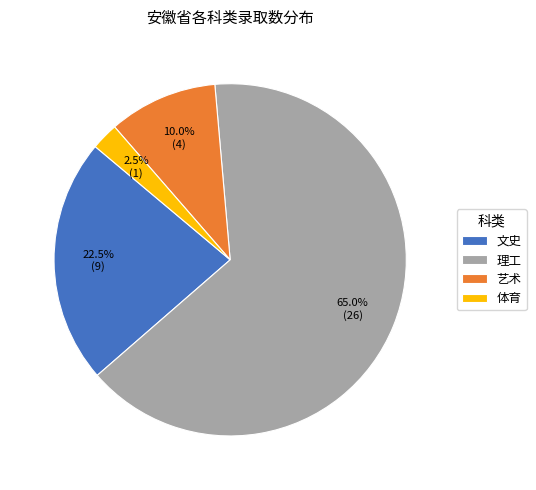

Approximately how many times larger is the value at 艺术 compared to 体育?

4.0